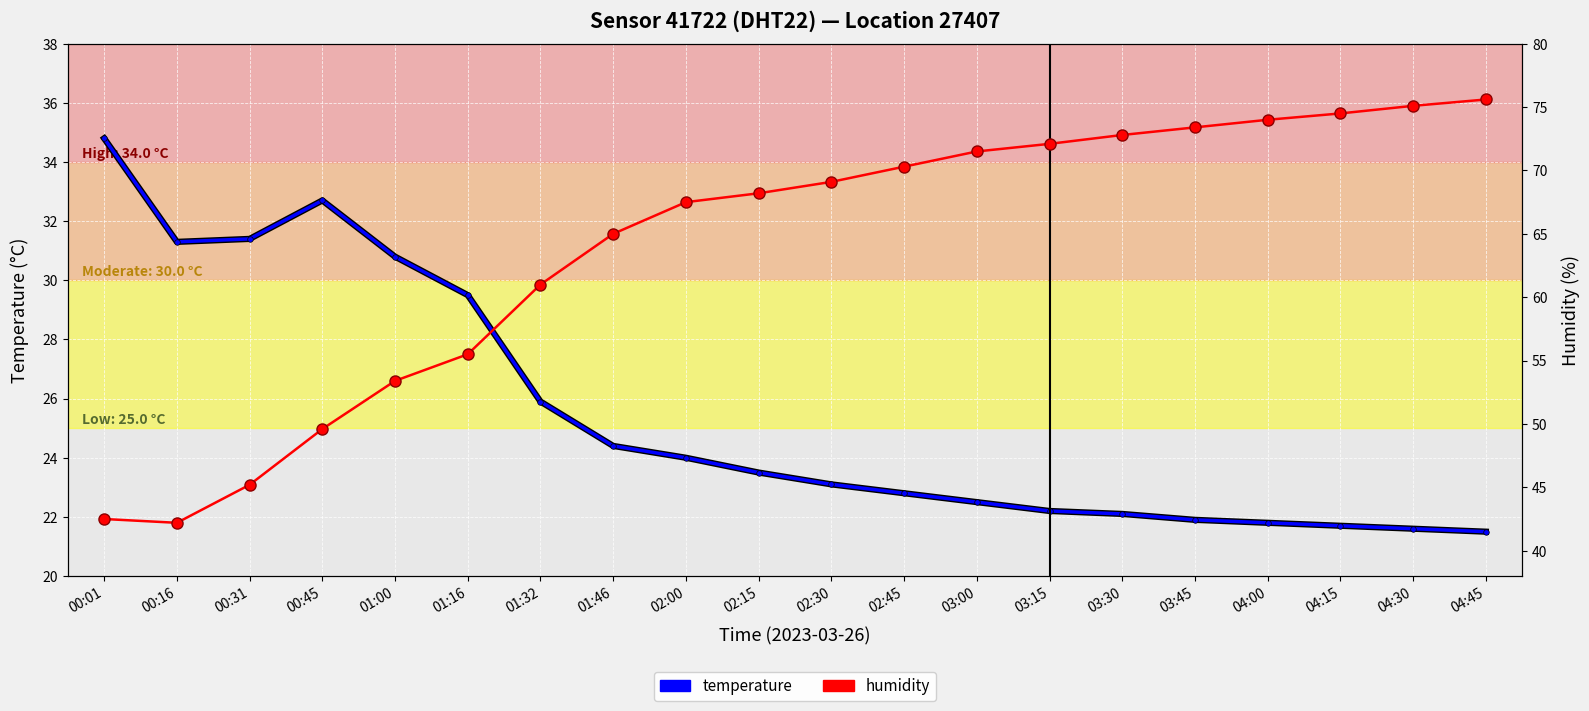

True or false: temperature and humidity intersect in this chart.

False